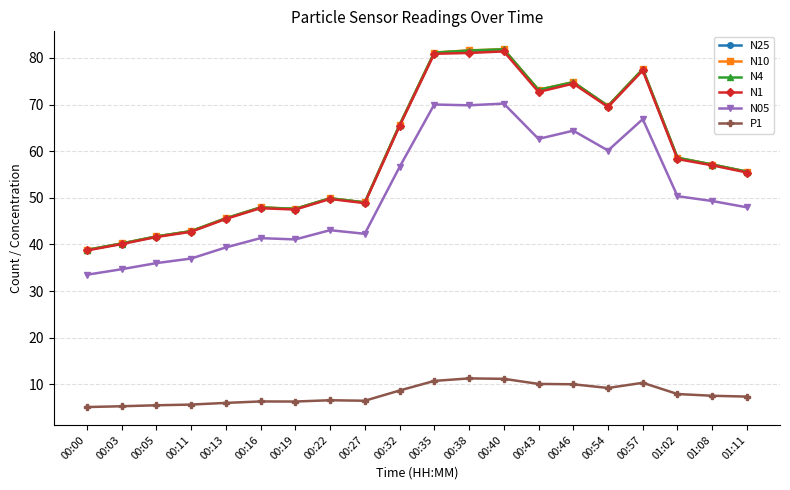

What is the lowest value of the P1 series?

5.2